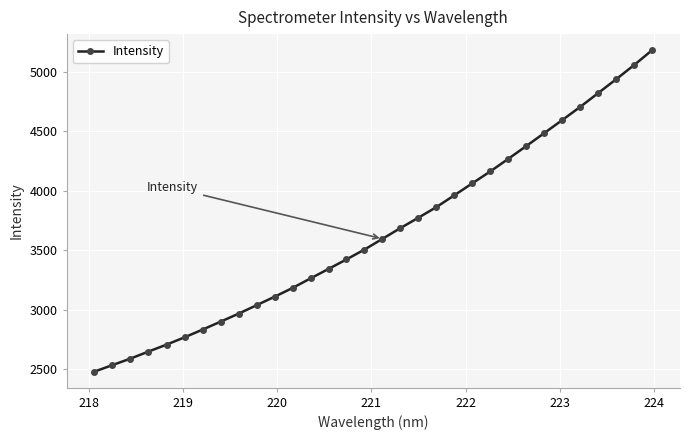

What is the value of the 19th point from the left?

3774.2